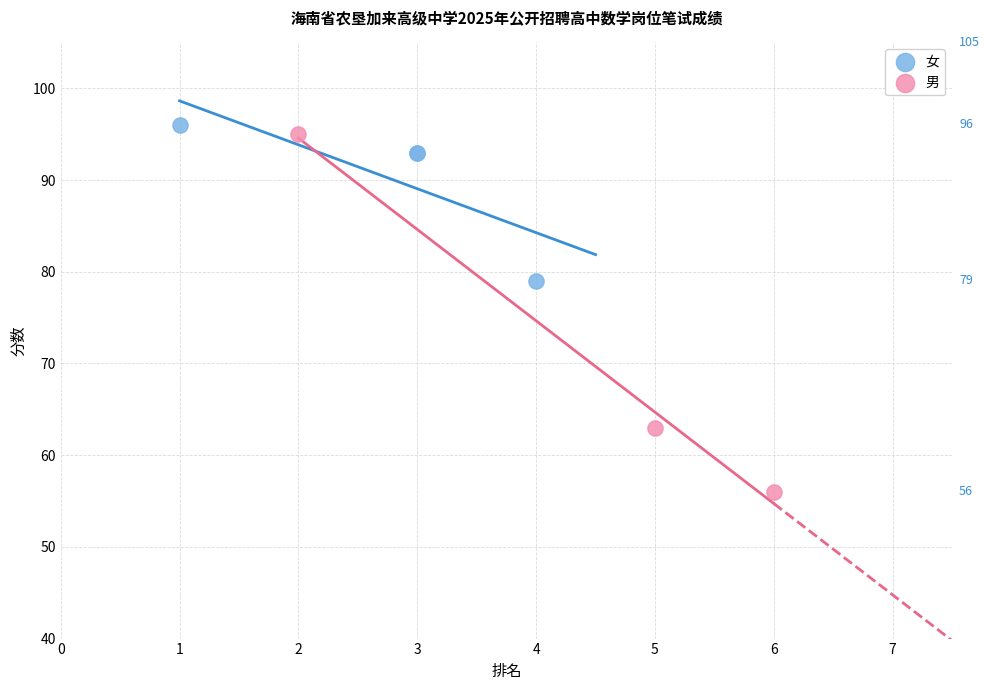

Which series has the largest Y range (max minus min)?

男